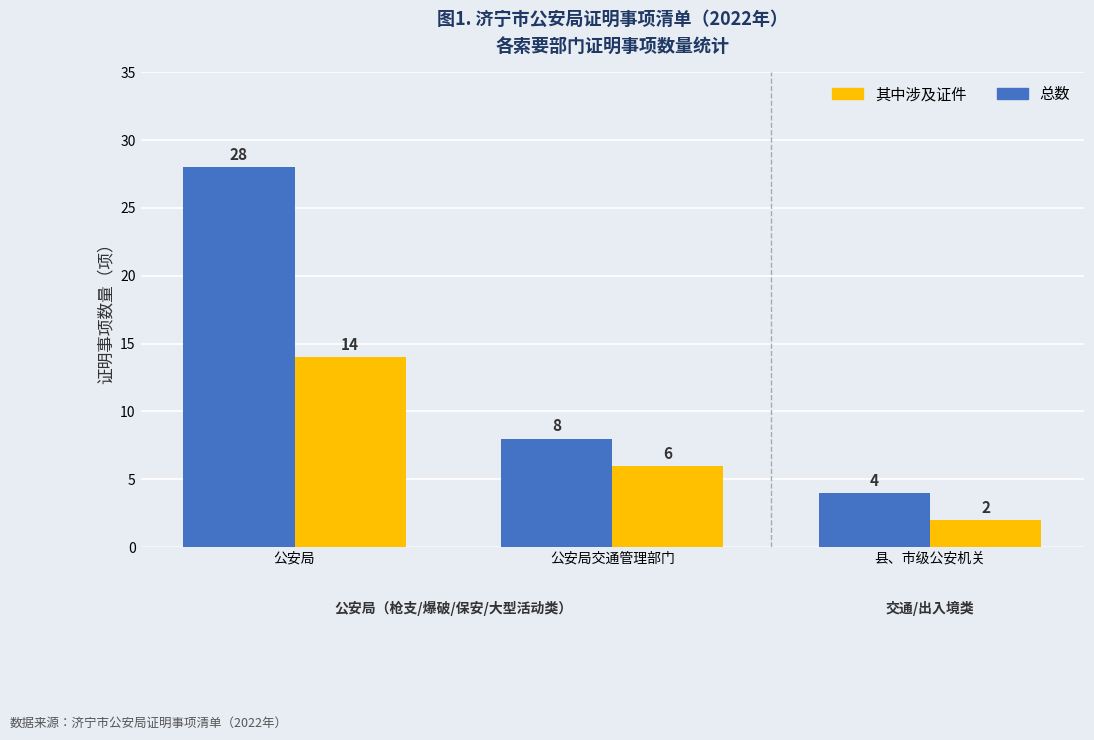

Where is 其中涉及证件 nearest to the value 8?

公安局交通管理部门